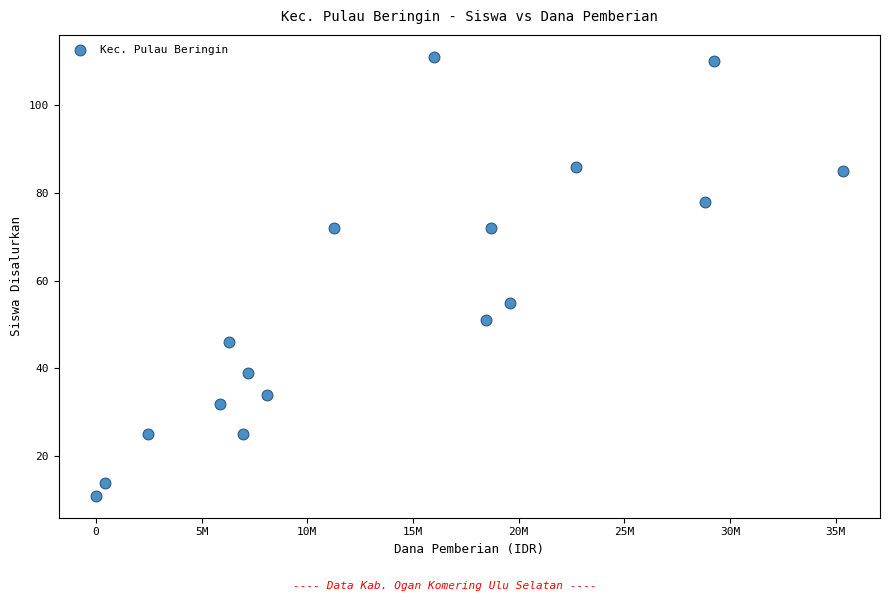

What Y value in the scatter plot is closest to 61?

55